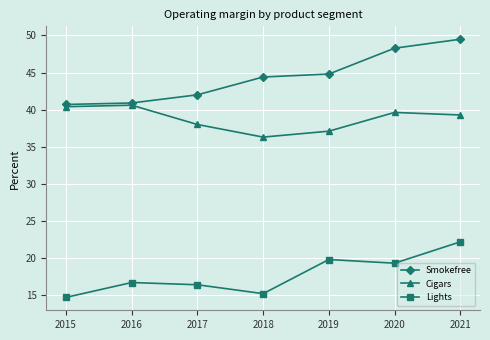

At which category does Cigars reach its first local valley?

2018